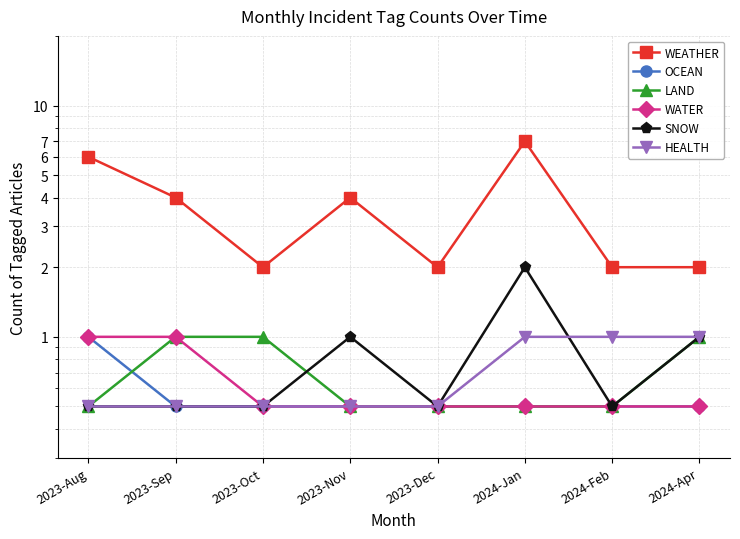

Reading right to left, list all the values displayed in this chart.

WEATHER: 2.0	2.0	7.0	2.0	4.0	2.0	4.0	6.0
OCEAN: 0.5	0.5	0.5	0.5	0.5	0.5	0.5	1.0
LAND: 1.0	0.5	0.5	0.5	0.5	1.0	1.0	0.5
WATER: 0.5	0.5	0.5	0.5	0.5	0.5	1.0	1.0
SNOW: 1.0	0.5	2.0	0.5	1.0	0.5	0.5	0.5
HEALTH: 1.0	1.0	1.0	0.5	0.5	0.5	0.5	0.5